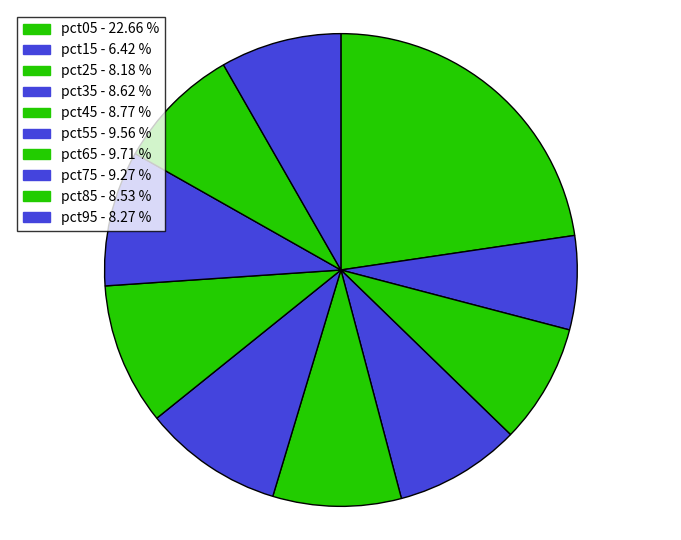

To the nearest percent, what portion does pct35 represent?

9%